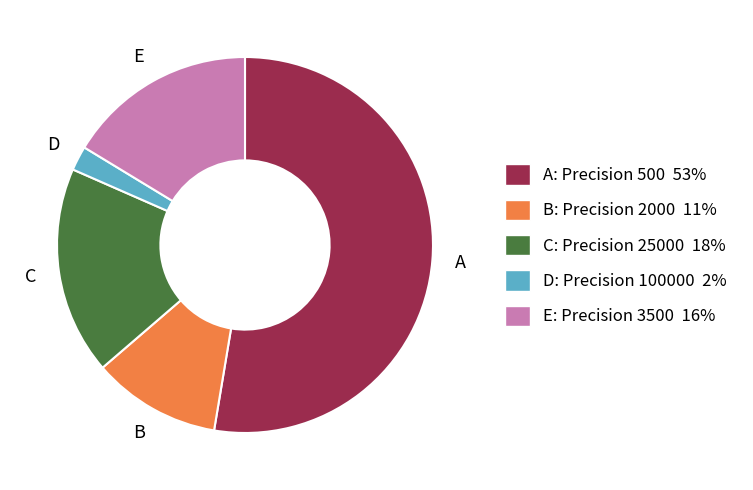

Do E: Precision 3500 16% and A: Precision 500 53% together represent more than half of the pie?

Yes